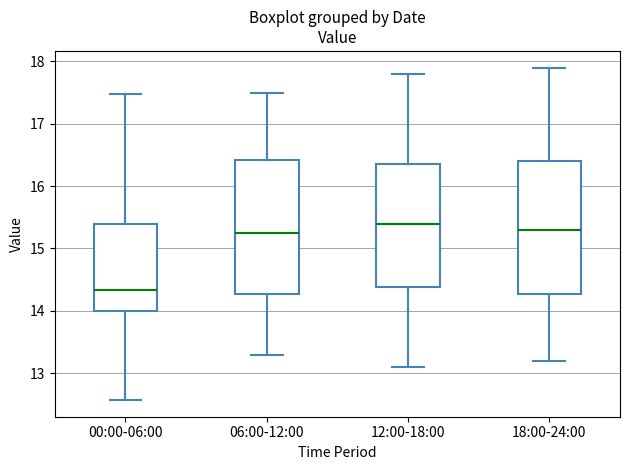

Reading left to right, read every box against the y-axis: the position of its median line, the range the box covers, and the ends of its whiskers. The values are not printed on the chart, so give them approximately, as read against the axis.

00:00-06:00: median 14.3, box 14.0 to 15.4, whiskers 12.6 to 17.5
06:00-12:00: median 15.3, box 14.3 to 16.4, whiskers 13.3 to 17.5
12:00-18:00: median 15.4, box 14.4 to 16.4, whiskers 13.1 to 17.8
18:00-24:00: median 15.3, box 14.3 to 16.4, whiskers 13.2 to 17.9